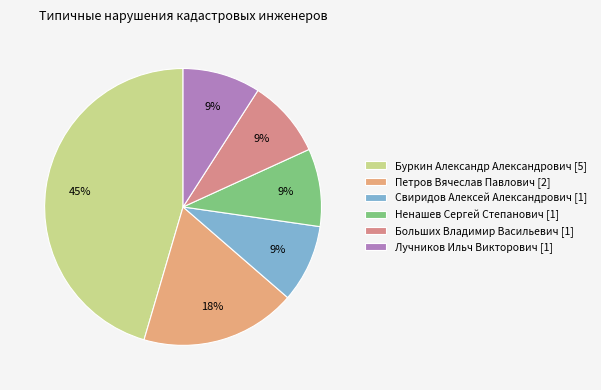

What percentage is NOT represented by Лучников Ильч Викторович?

90.9%